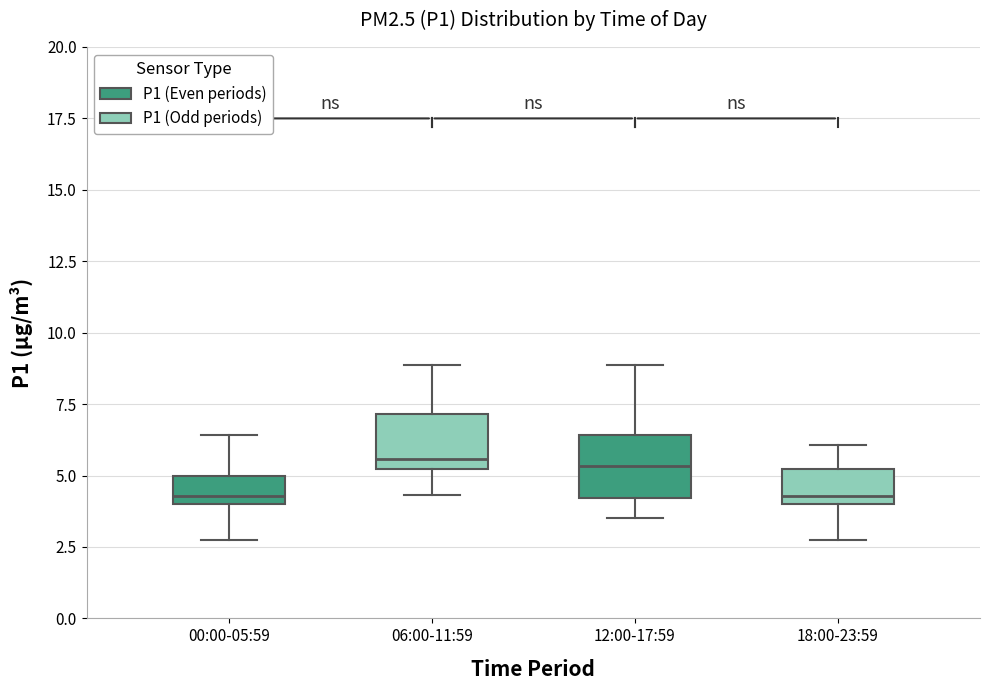

Reading left to right, read every box against the y-axis: the position of its median line, the range the box covers, and the ends of its whiskers. The values are not printed on the chart, so give them approximately, as read against the axis.

00:00-05:59: median 4.5, box 4.0 to 5.0, whiskers 2.5 to 6.5
06:00-11:59: median 5.5, box 5.0 to 7.0, whiskers 4.5 to 9.0
12:00-17:59: median 5.5, box 4.0 to 6.5, whiskers 3.5 to 9.0
18:00-23:59: median 4.5, box 4.0 to 5.0, whiskers 2.5 to 6.0